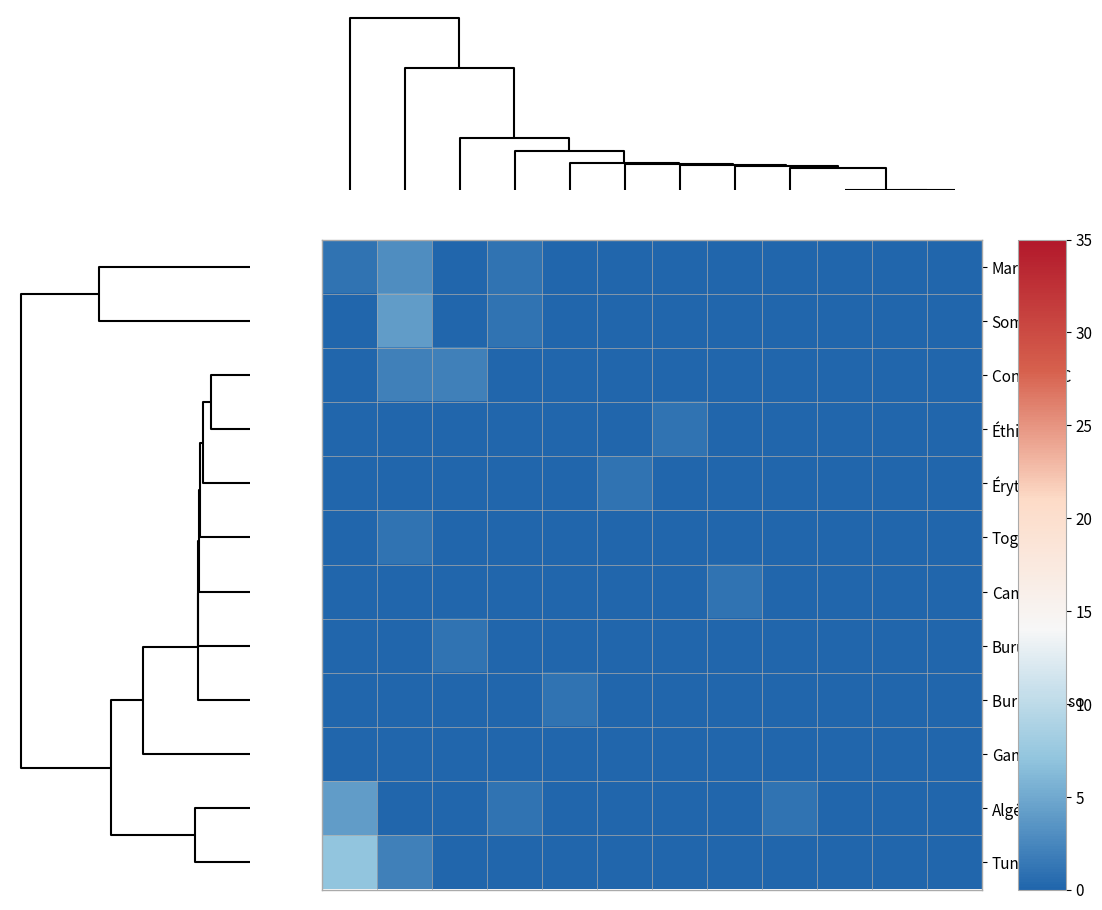

Reading left to right, list all the values displayed in this chart.

Maroc: 1	3	0	1	0	0	0	0	0	0	0	0
Somalie: 0	4	0	1	0	0	0	0	0	0	0	0
Congo RDC: 0	2	2	0	0	0	0	0	0	0	0	0
Éthiopie: 0	0	0	0	0	0	1	0	0	0	0	0
Érythrée: 0	0	0	0	0	1	0	0	0	0	0	0
Togo: 0	1	0	0	0	0	0	0	0	0	0	0
Cameroun: 0	0	0	0	0	0	0	1	0	0	0	0
Burundi: 0	0	1	0	0	0	0	0	0	0	0	0
Burkina Faso: 0	0	0	0	1	0	0	0	0	0	0	0
Gambie: 0	0	0	0	0	0	0	0	0	0	0	0
Algérie: 4	0	0	1	0	0	0	0	1	0	0	0
Tunisie: 7	2	0	0	0	0	0	0	0	0	0	0